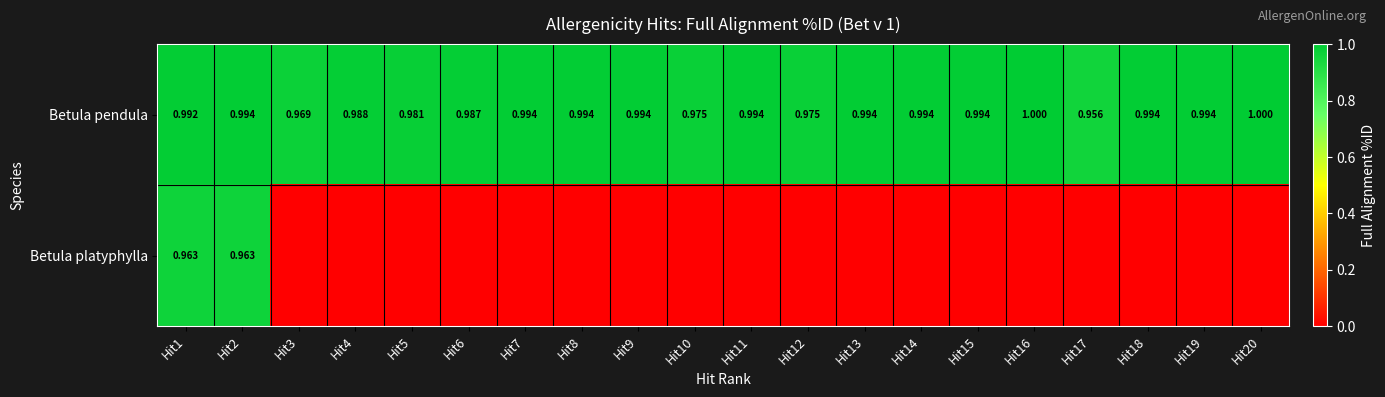

List the series in order of their overall mean, lowest first.

Betula platyphylla, Betula pendula